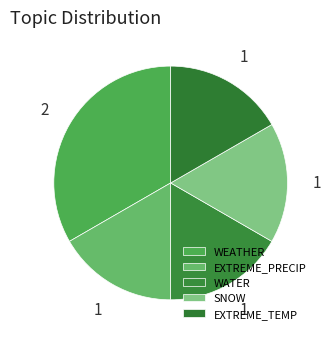

How many slices are in this pie chart?

5